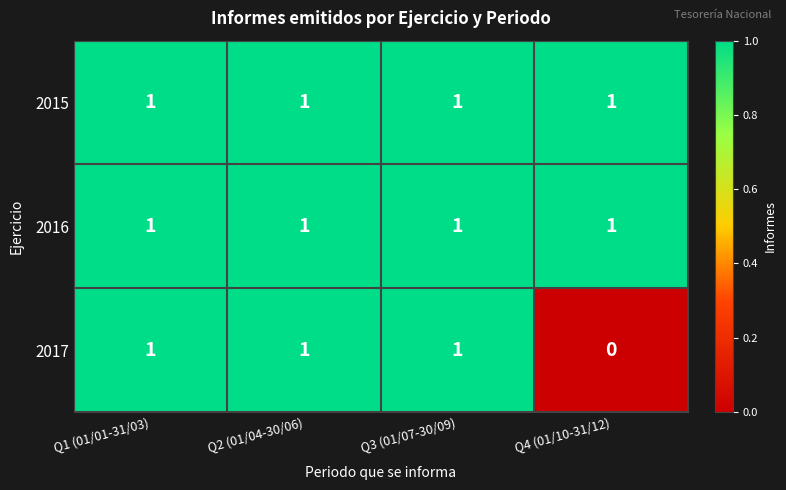

Reading left to right, list all the values displayed in this chart.

2015: 1	1	1	1
2016: 1	1	1	1
2017: 1	1	1	0